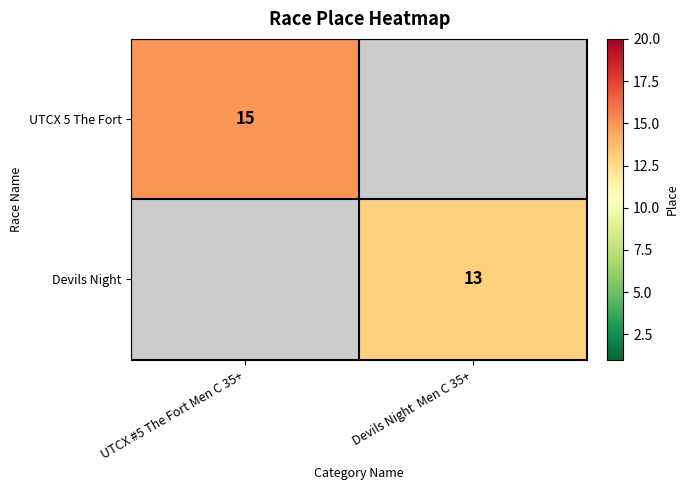

The Devils Night series shows 13 at Devils Night  Men C 35+. True or false?

True